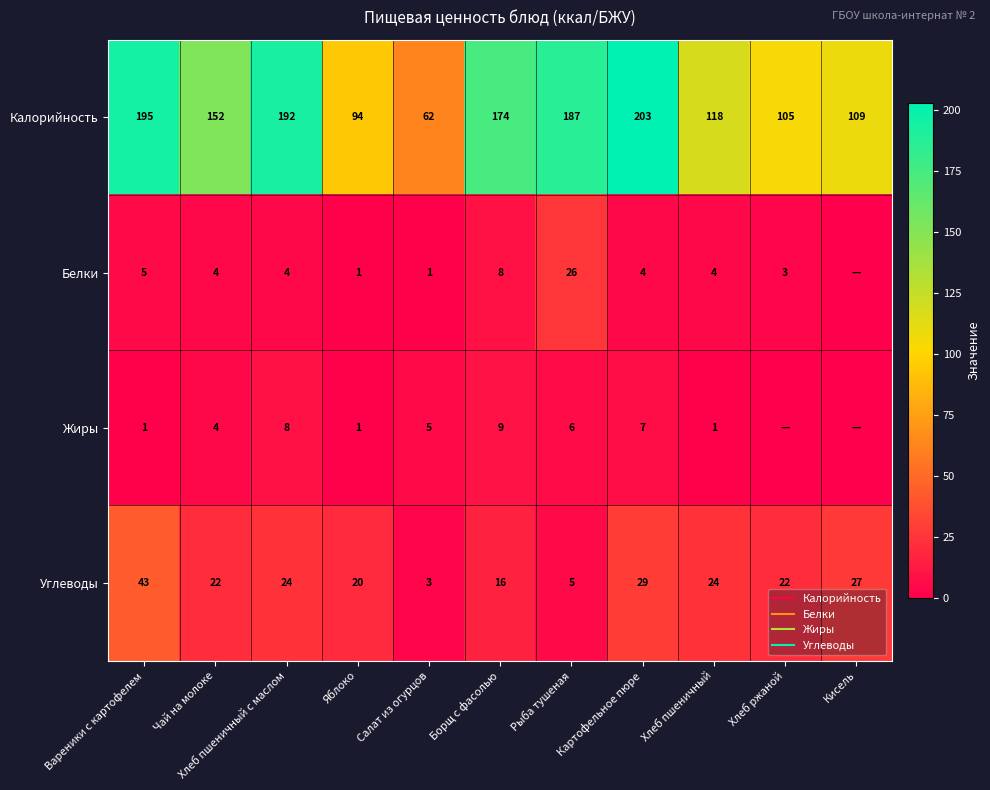

How many values in the Жиры series exceed 4?

5